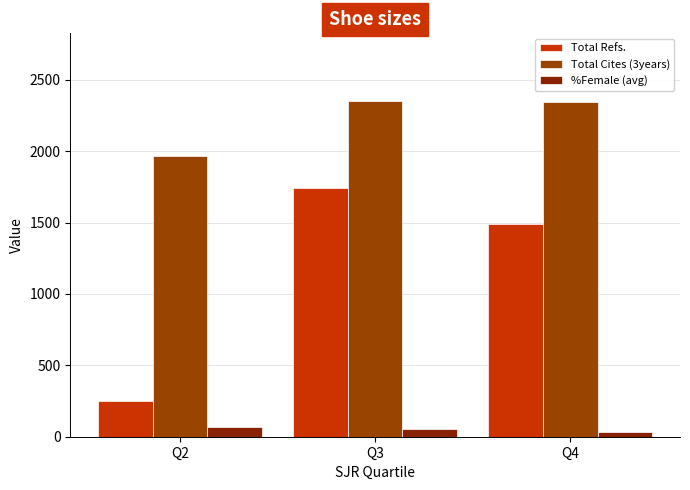

What is the approximate value of %Female (avg) at Q2?

69.5